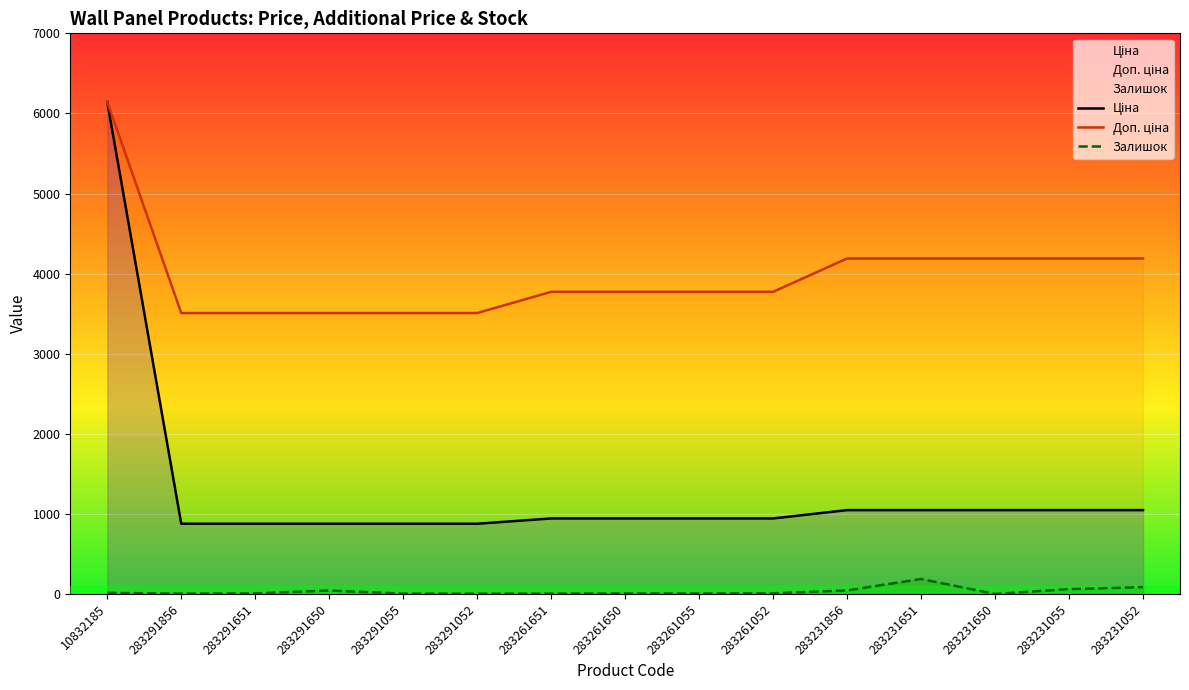

In Залишок, how many points are higher than both neighbors (excluding endpoints)?

2